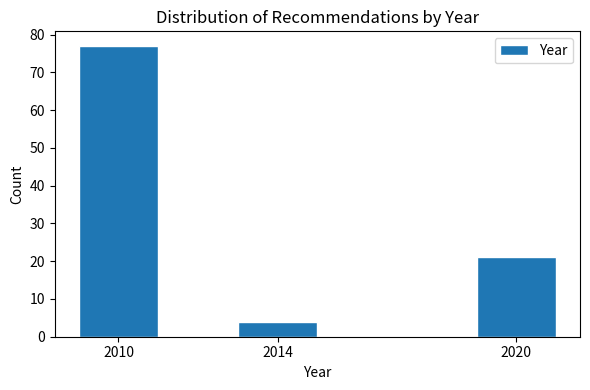

Reading right to left, transcribe all the data shown in this chart.

2020=21	2014=4	2010=77